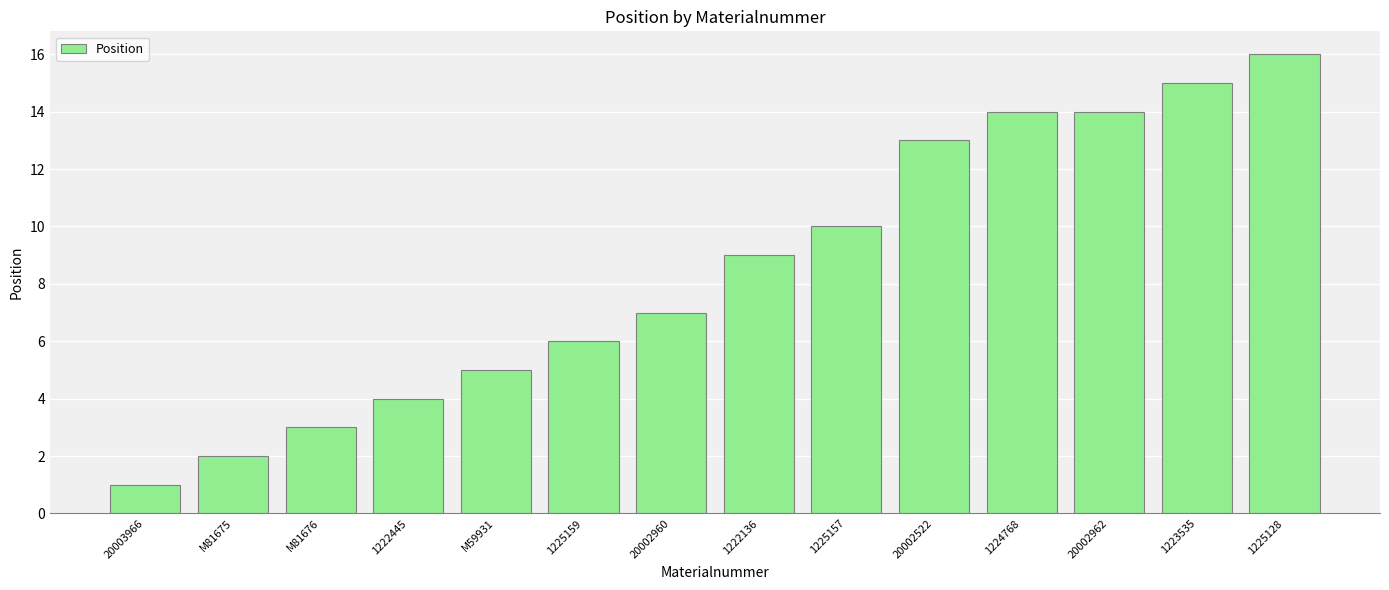

True or false: the data shows 15 at 1223535.

True